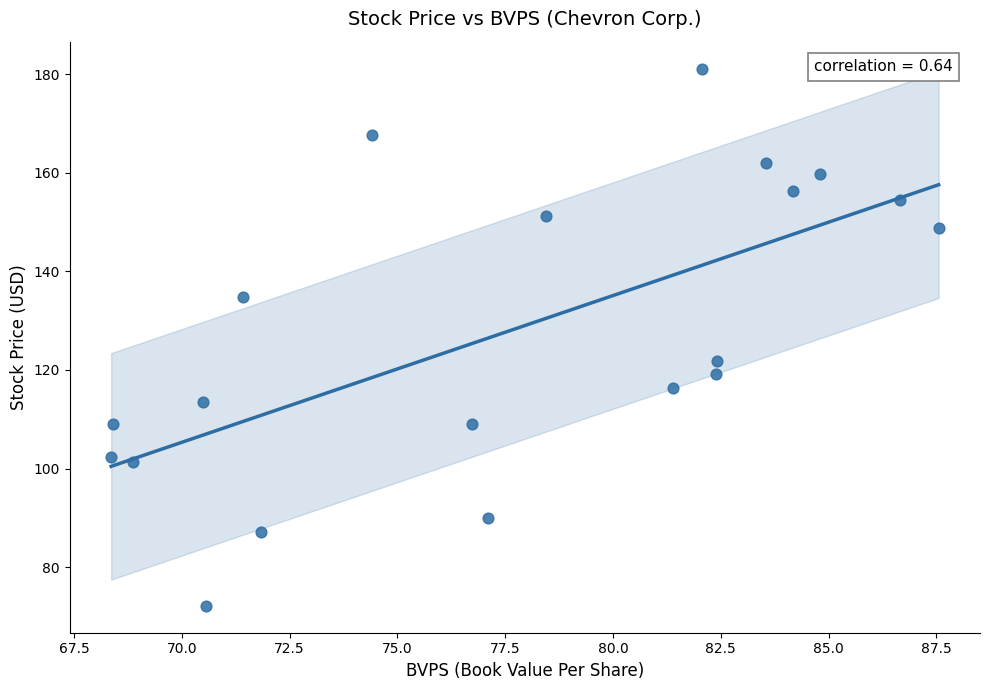

What is the range of X values (max minus min)?

19.2